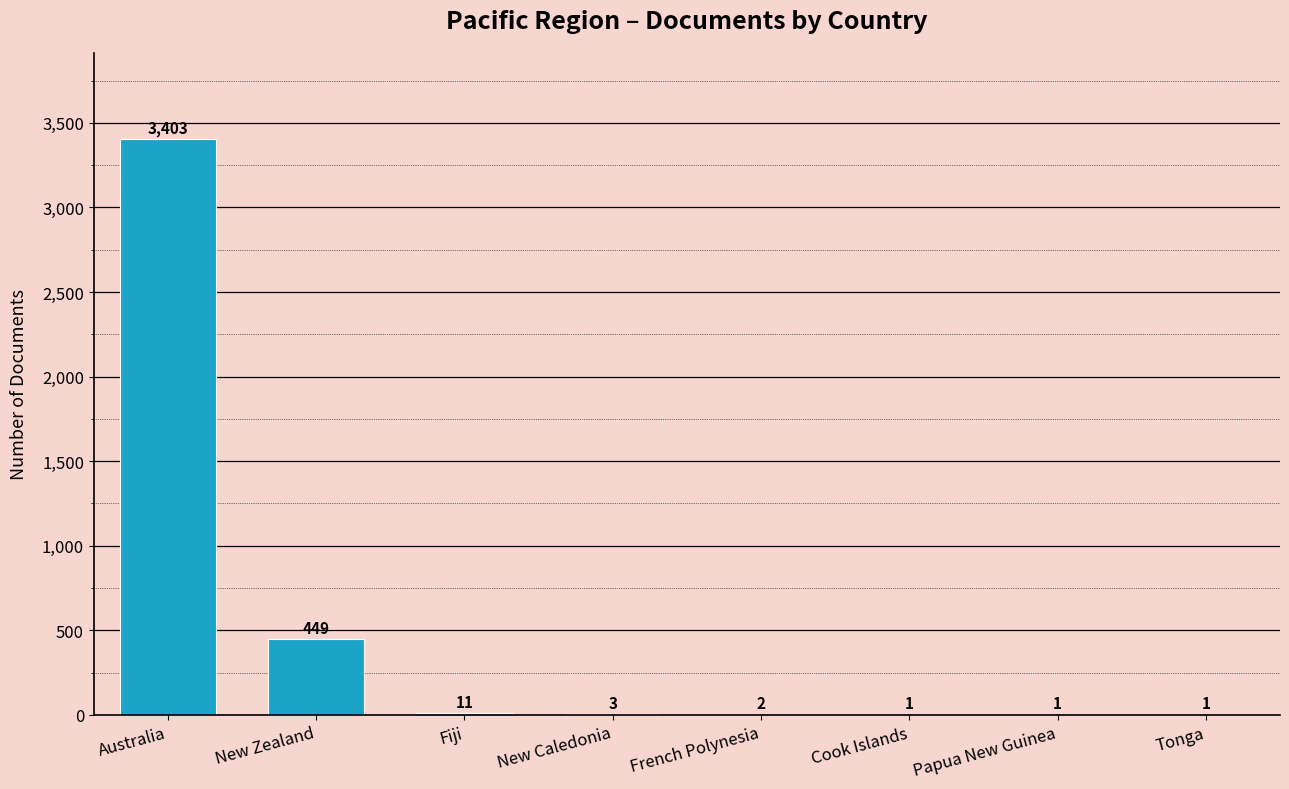

What is the sum of all values?

3871